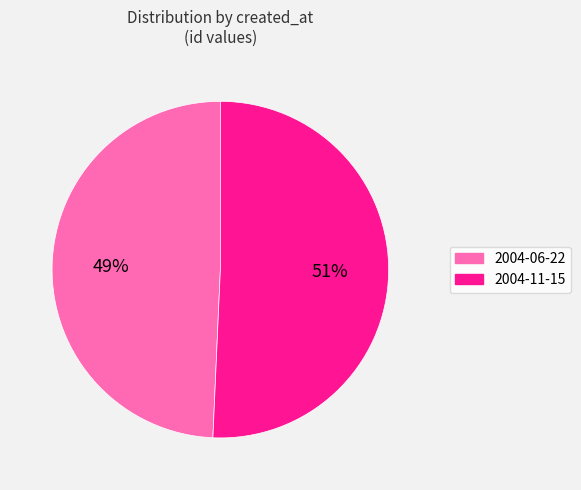

To the nearest percent, what is the average slice percentage?

50%